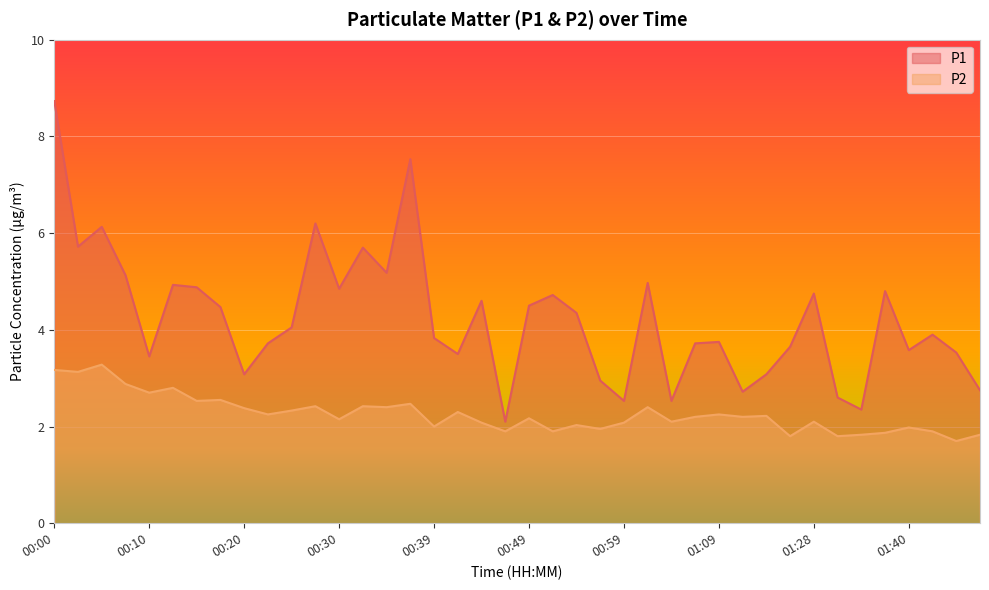

What is the average value of the P1 series?

4.2